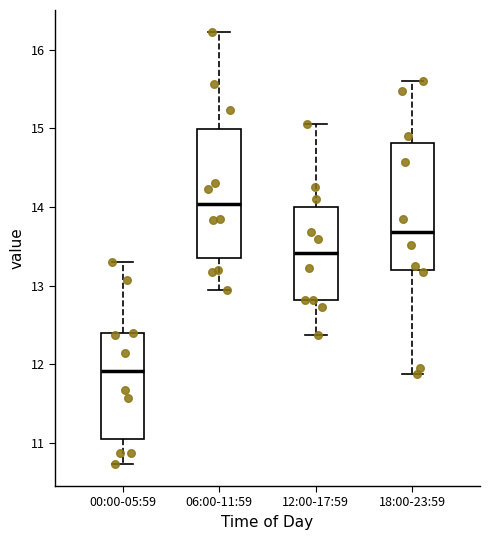

Reading left to right, read every box against the y-axis: the position of its median line, the range the box covers, and the ends of its whiskers. The values are not printed on the chart, so give them approximately, as read against the axis.

00:00-05:59: median 11.9, box 11.1 to 12.4, whiskers 10.7 to 13.3
06:00-11:59: median 14.0, box 13.4 to 15.0, whiskers 13.0 to 16.2
12:00-17:59: median 13.4, box 12.8 to 14.0, whiskers 12.4 to 15.1
18:00-23:59: median 13.7, box 13.2 to 14.8, whiskers 11.9 to 15.6